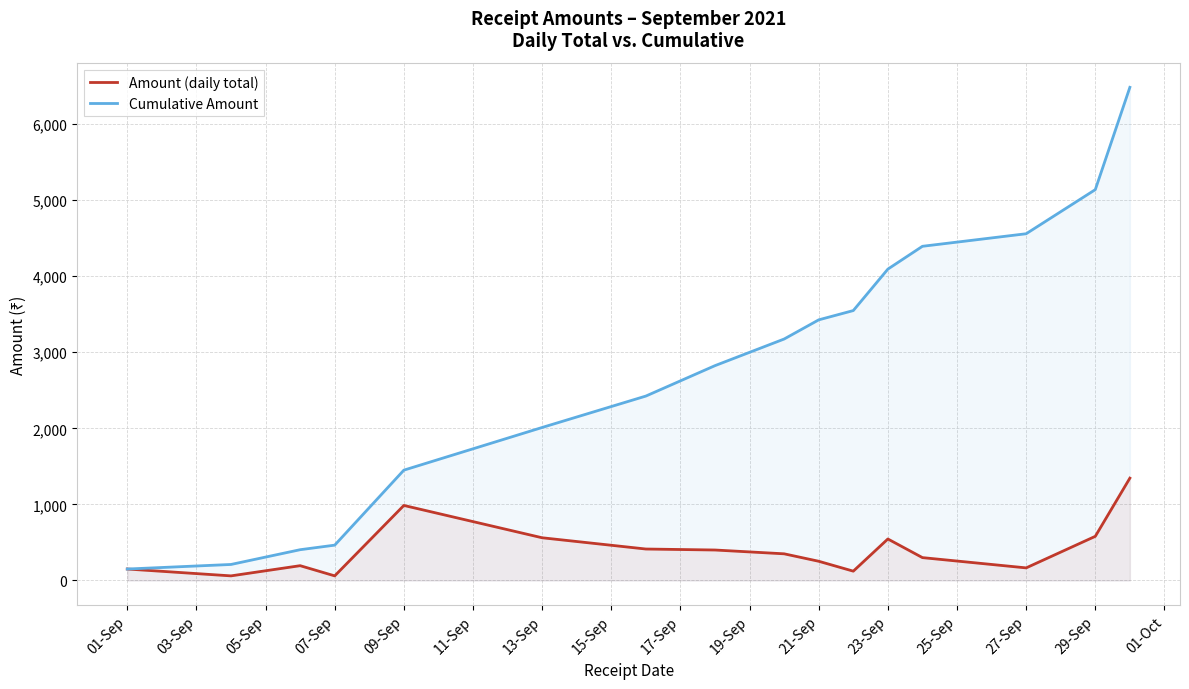

True or false: Cumulative Amount and Amount (daily total) intersect in this chart.

False